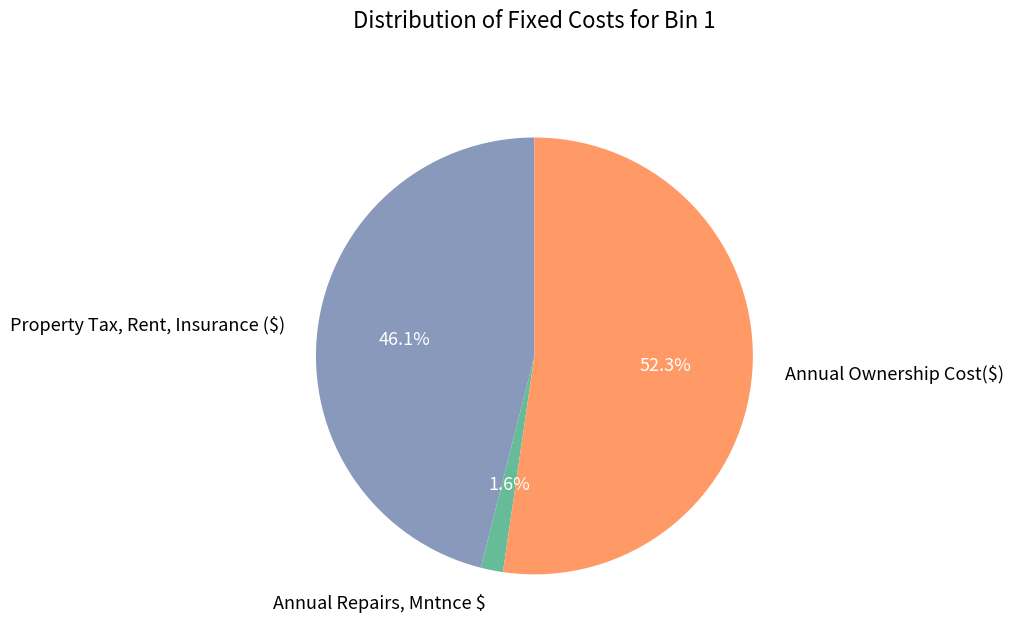

Count the number of slices in the pie.

3